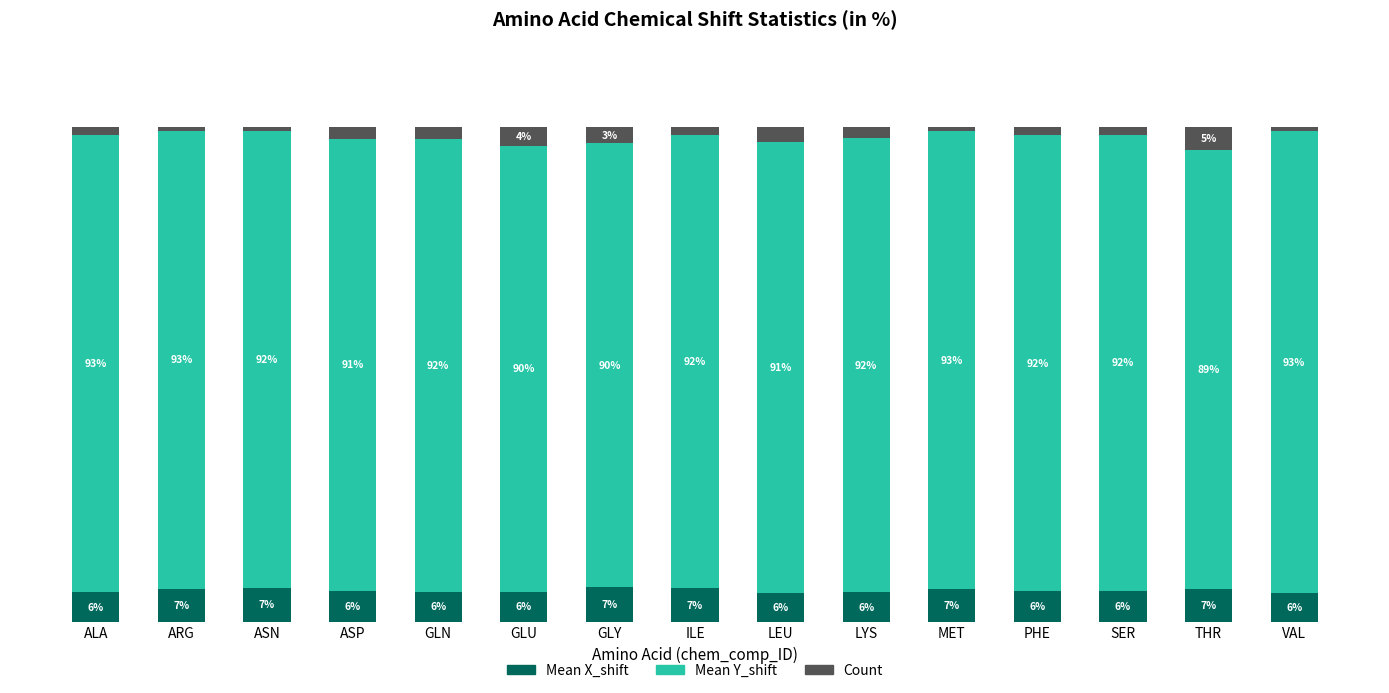

Are the bars horizontal?

No